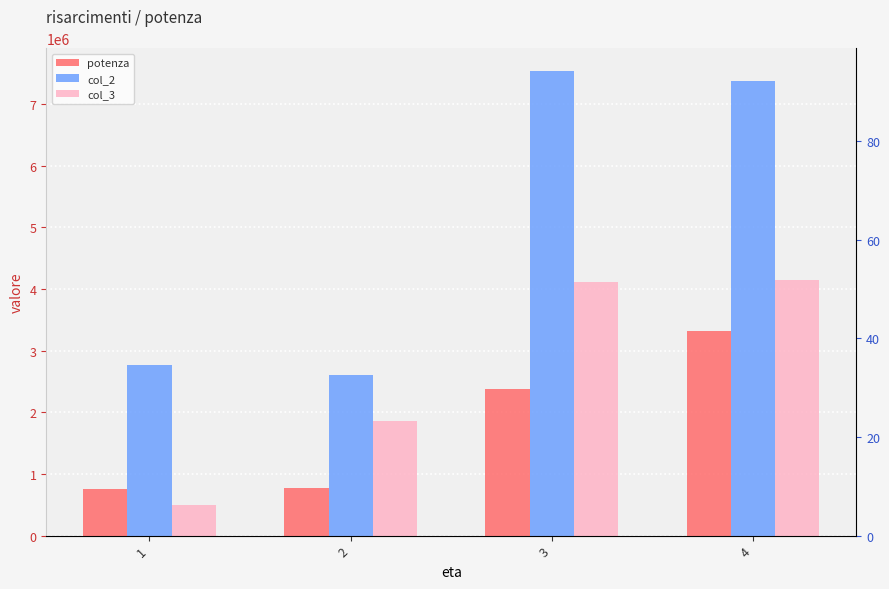

Is it true that col_2 equals 7365764.2 at 4?

True